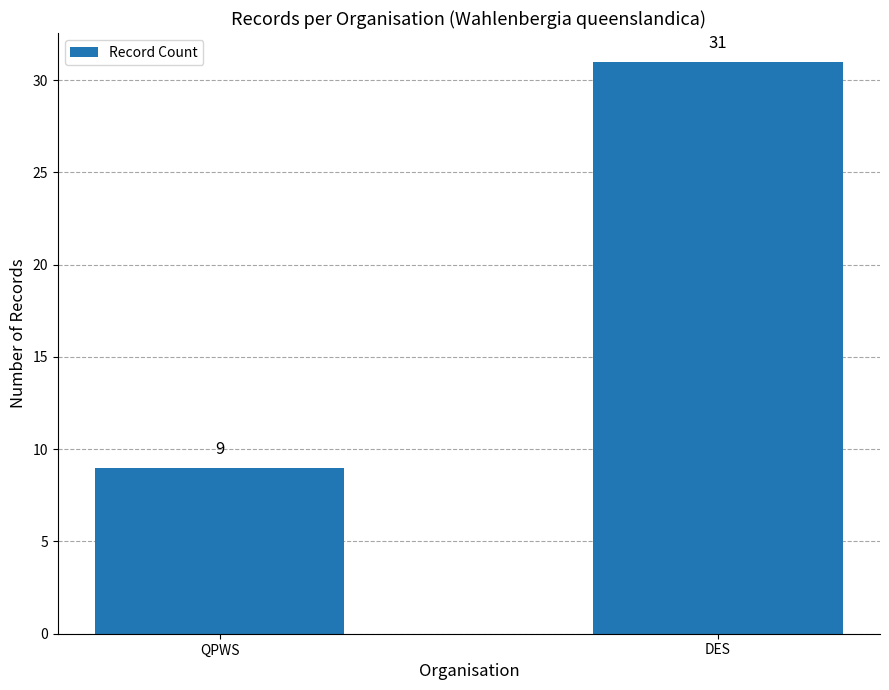

Approximately how many times larger is the value at QPWS compared to DES?

0.3